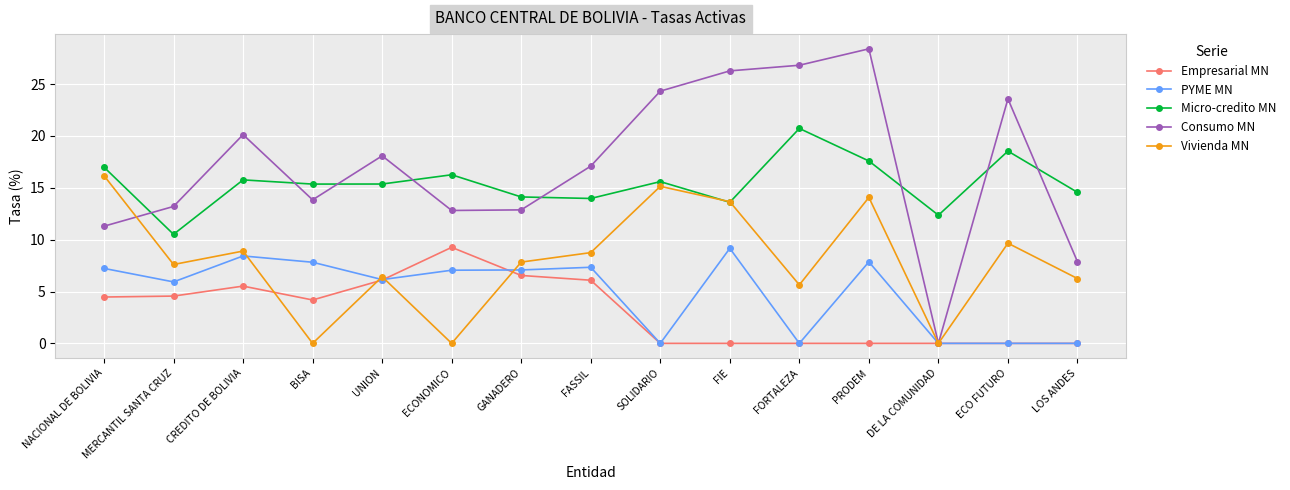

Does the chart have visible grid lines?

Yes